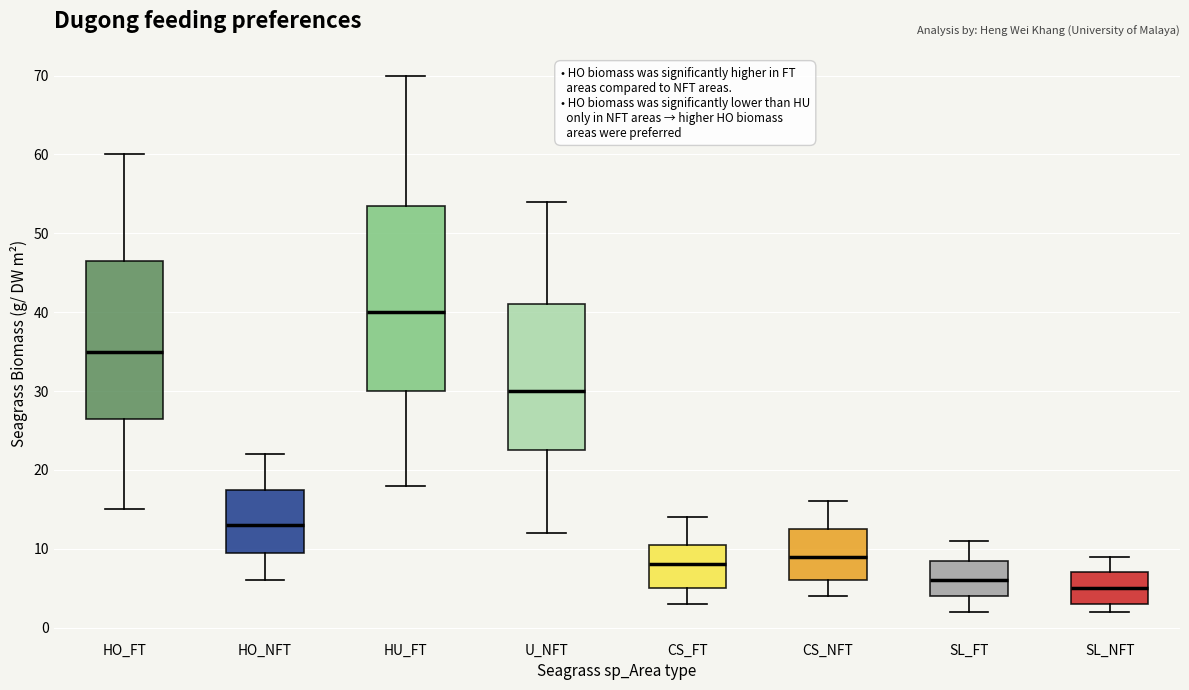

Which box's median line is the lowest?

SL_NFT